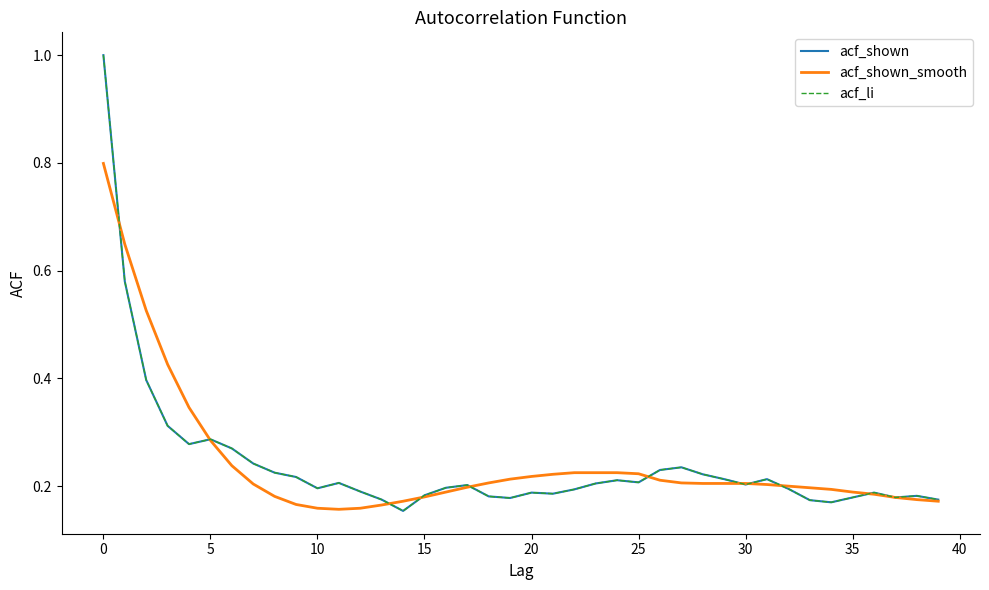

Is this an area chart (filled region under the line)?

No